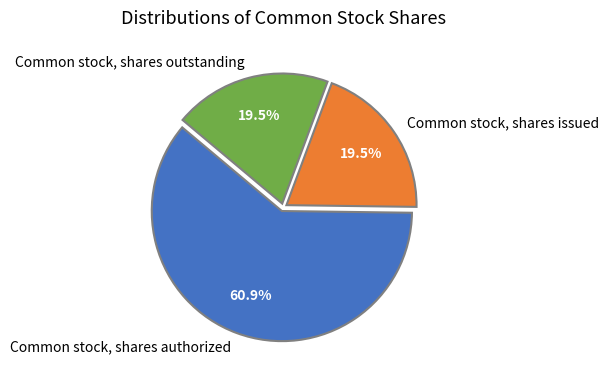

How many slices are in this pie chart?

3